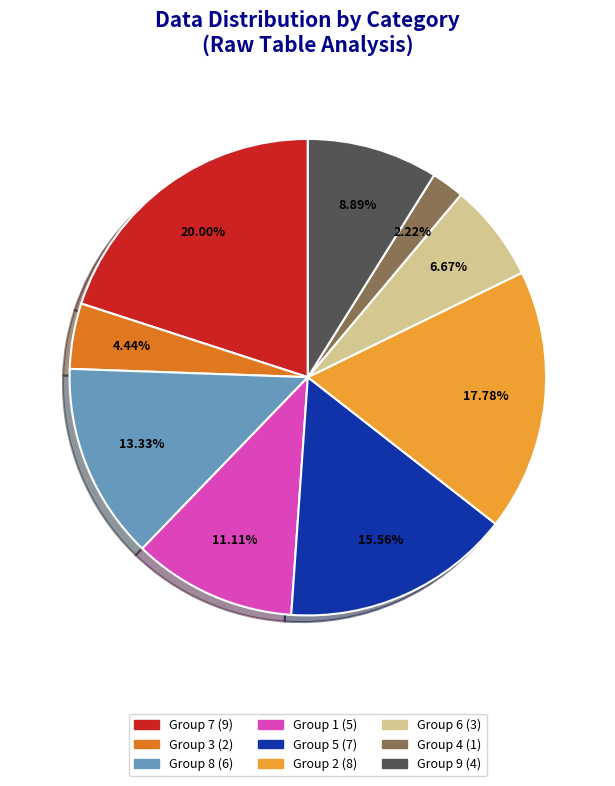

Does any single category account for the majority?

No